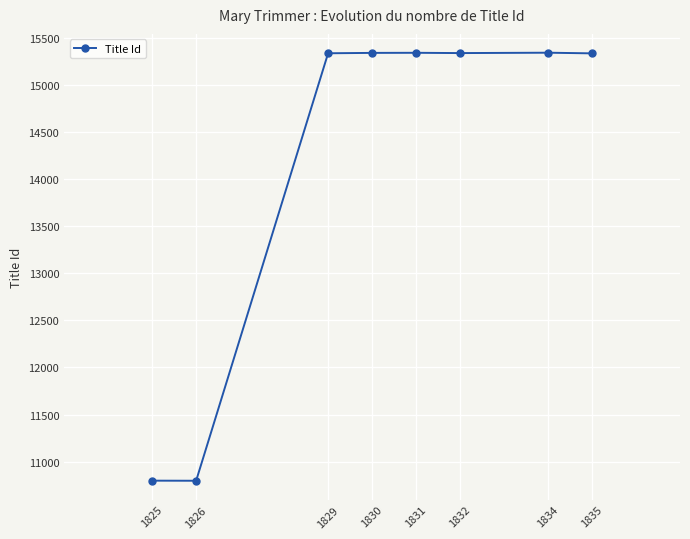

The chart shows a value of 23846 at 1832. True or false?

False